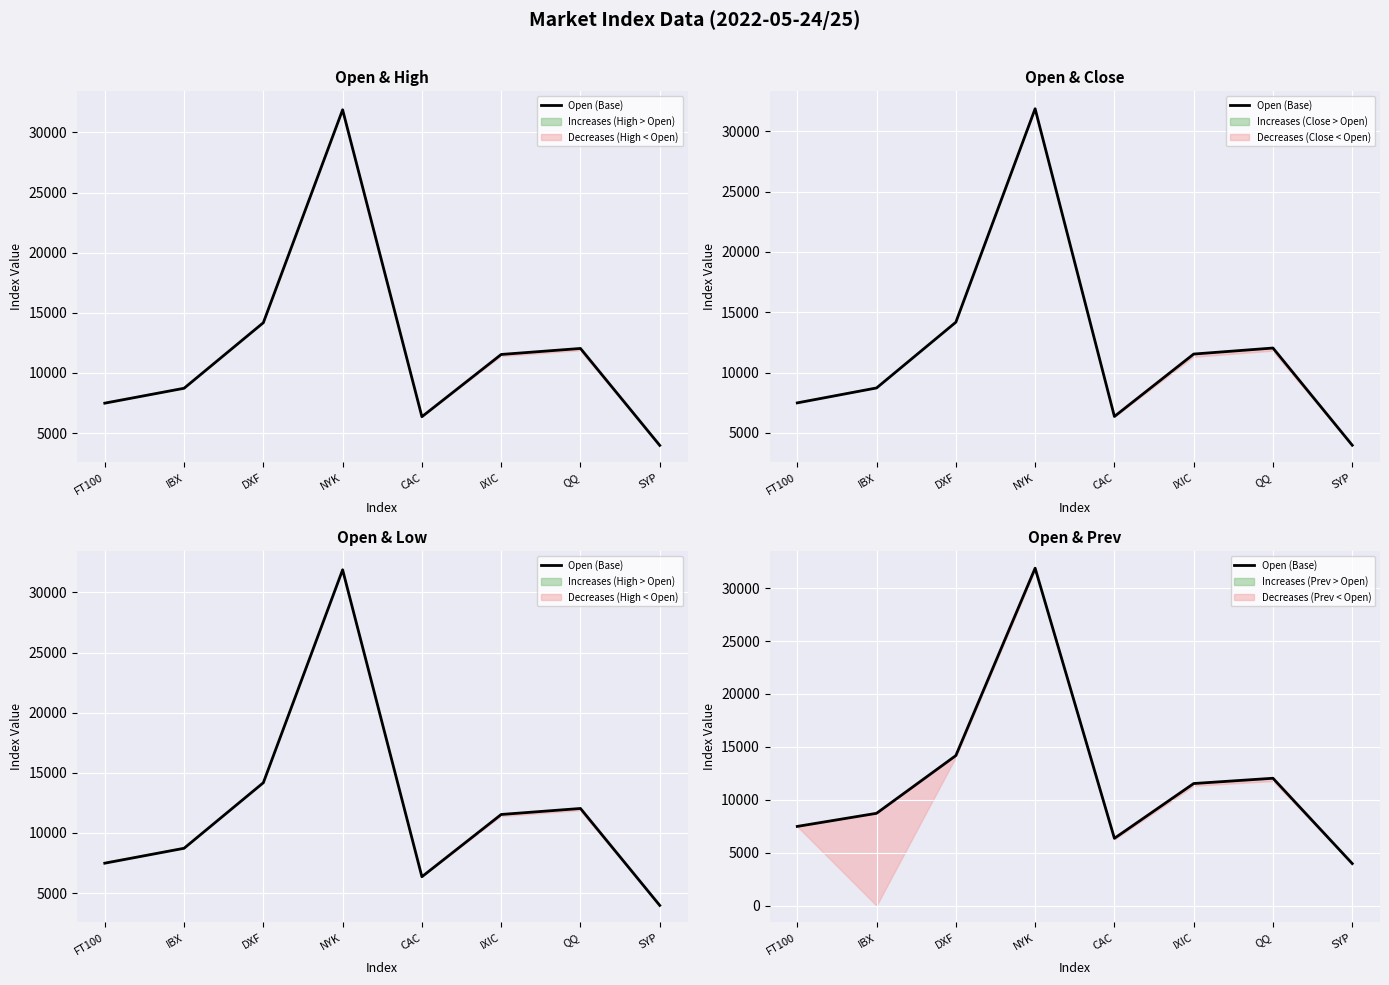

At which category does the chart reach its minimum across all series?

SYP